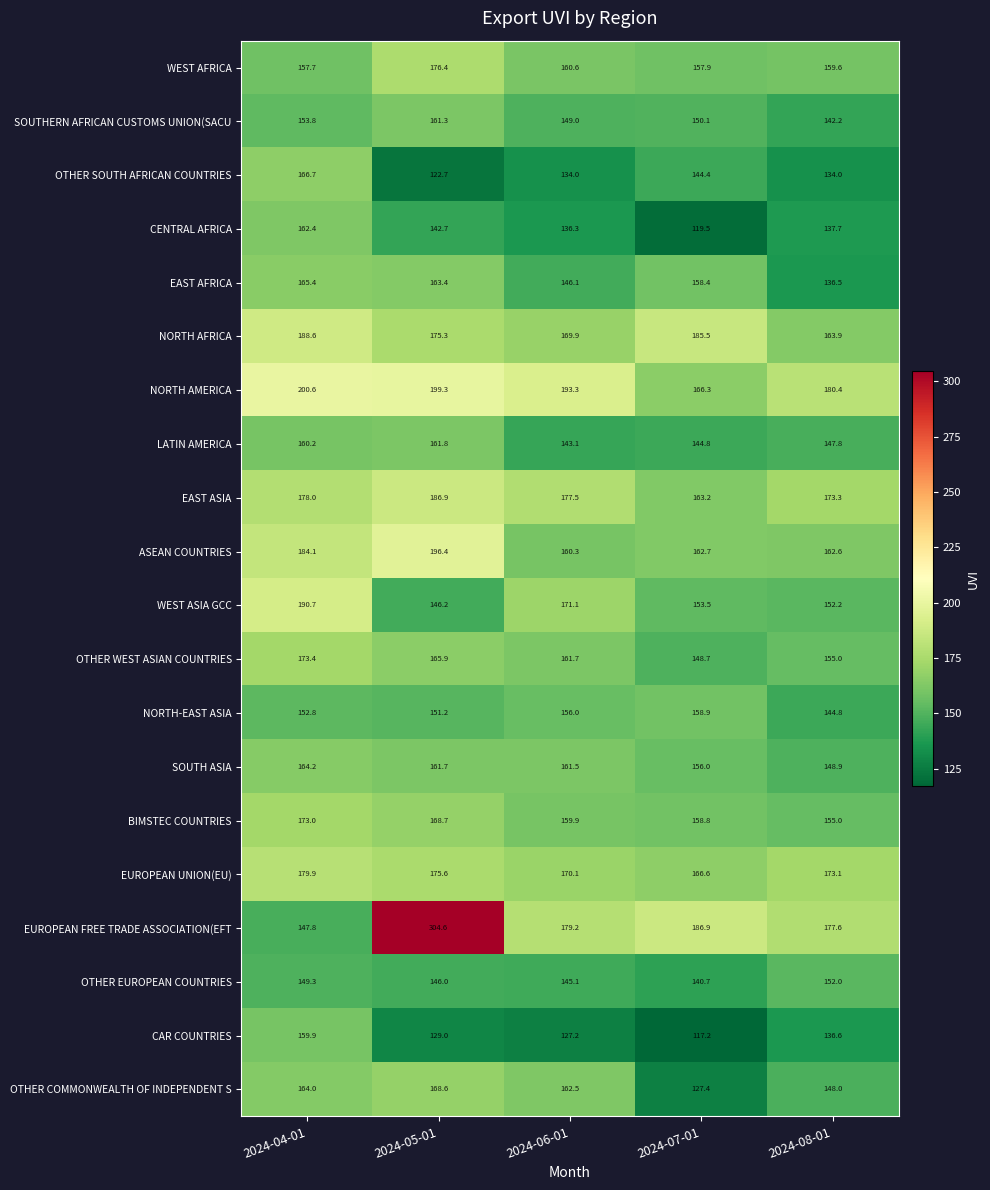

The value of OTHER WEST ASIAN COUNTRIES at 2024-05-01 is 165.9. True or false?

True